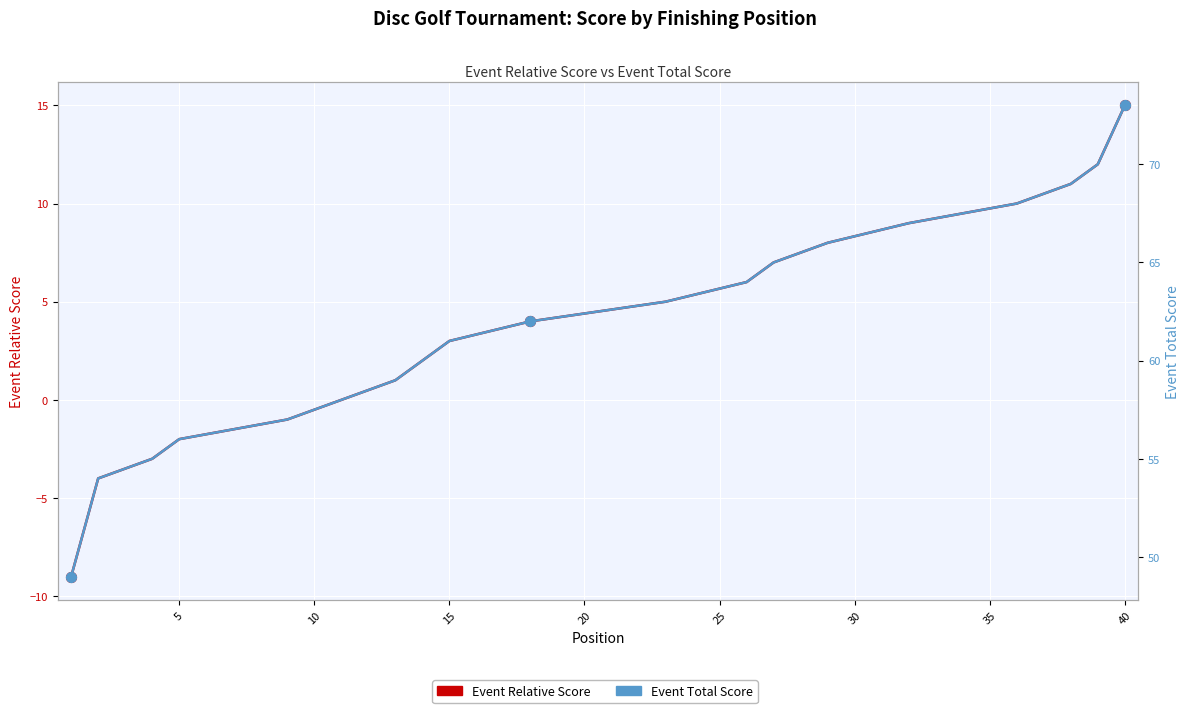

Which series has the widest spread of Y values?

Event Relative Score